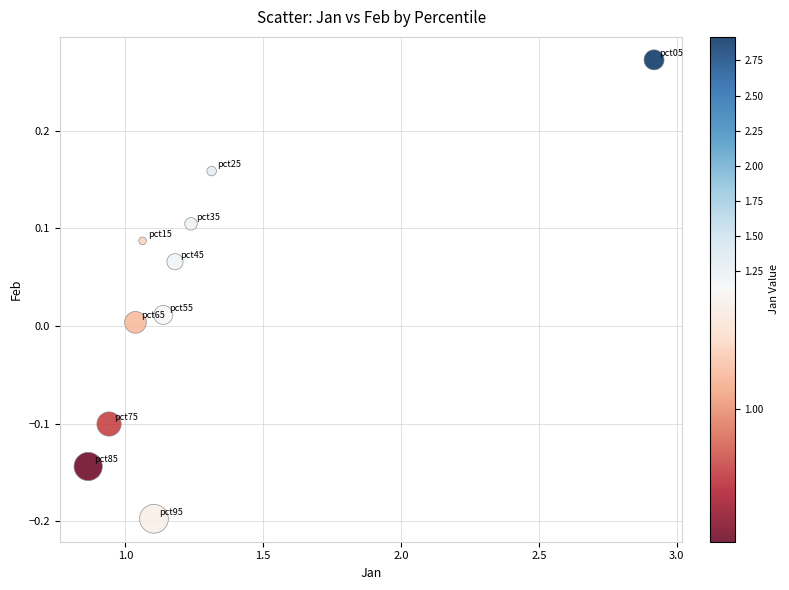

What is the average X value?

1.3